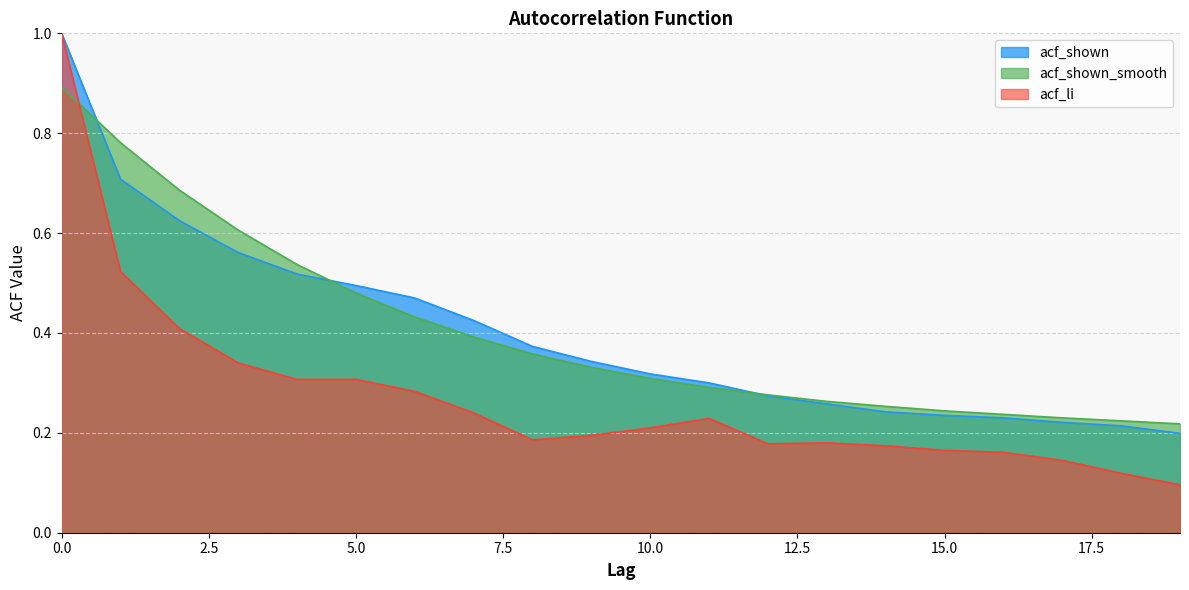

The value of acf_li at 12 is 0.3. True or false?

False